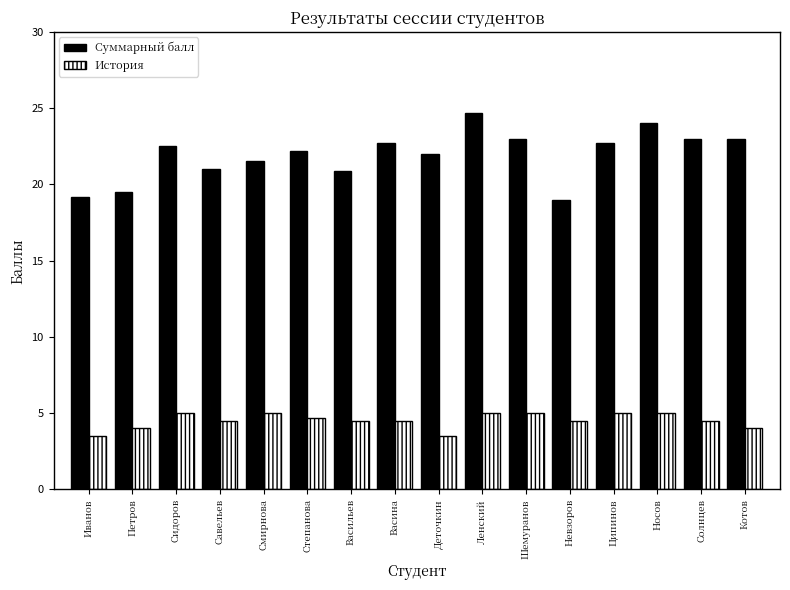

What is the smallest value displayed?

3.5